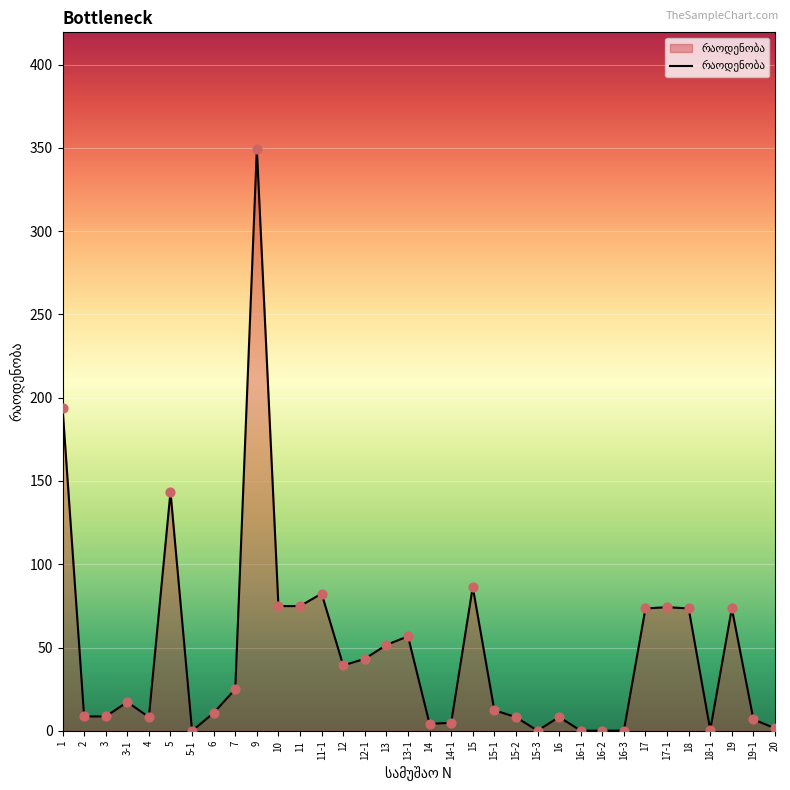

Approximately how many times larger is the value at 6 compared to 13?

0.2